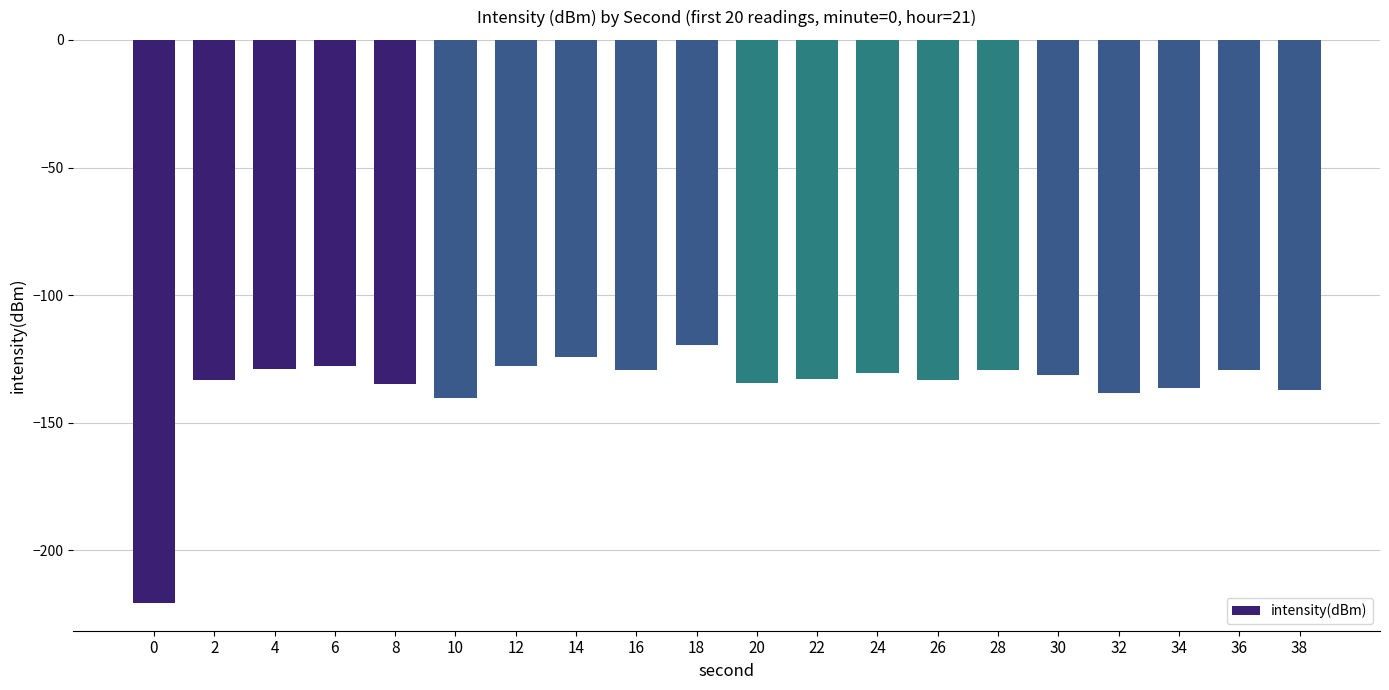

What value does the data have at 20?

-134.6